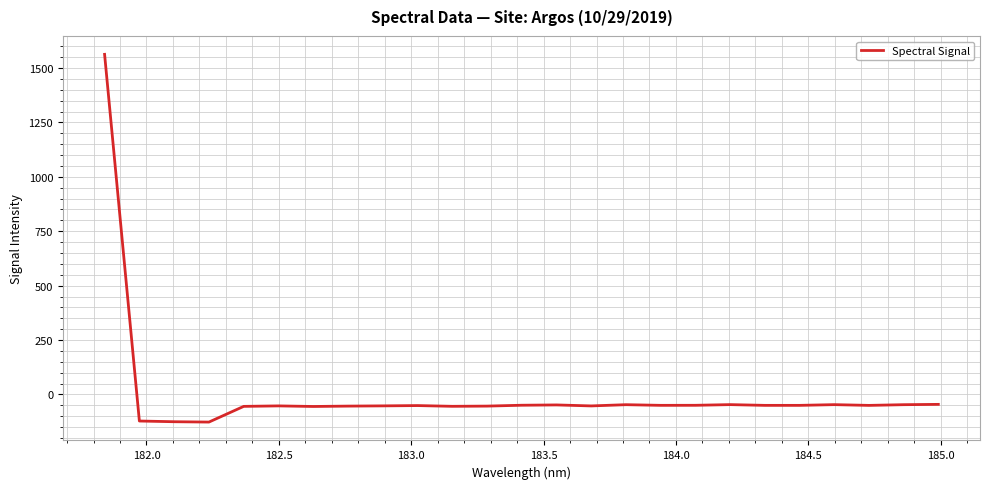

What is the difference between the maximum and minimum values?

1690.4